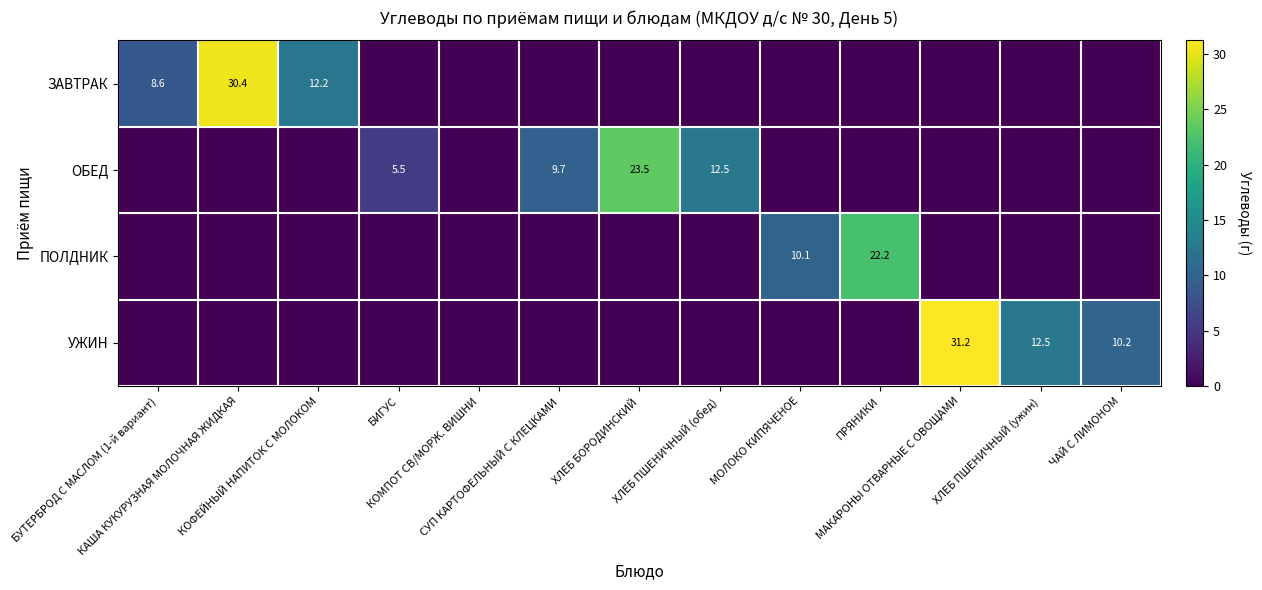

At how many categories does at least one series exceed 16?

4